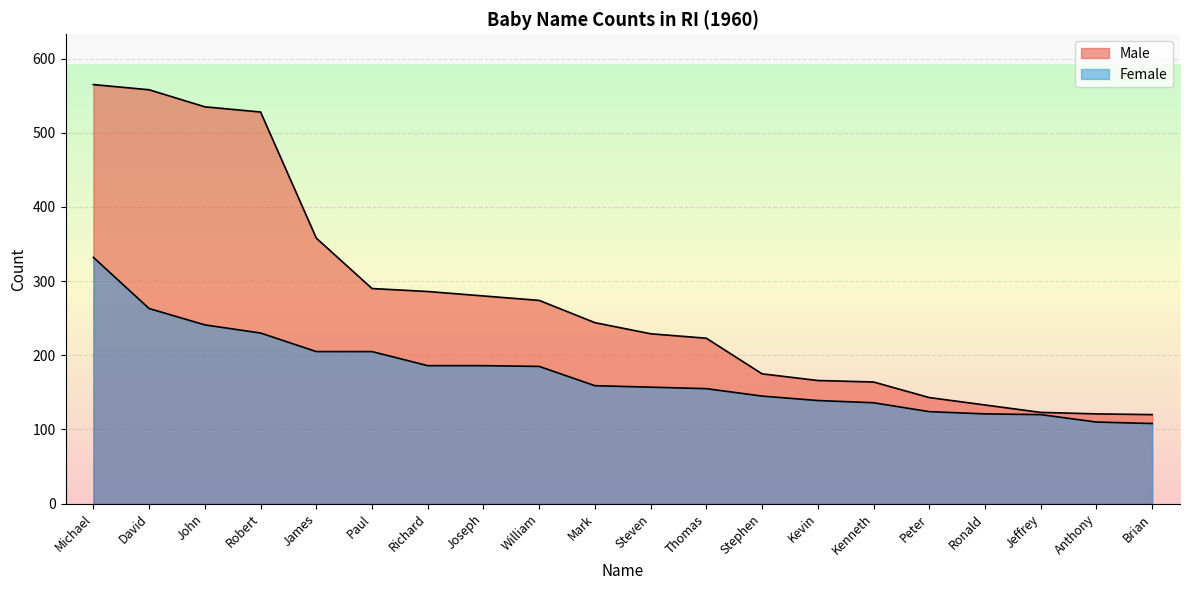

True or false: Male has more than 1 points higher than both neighbors.

False